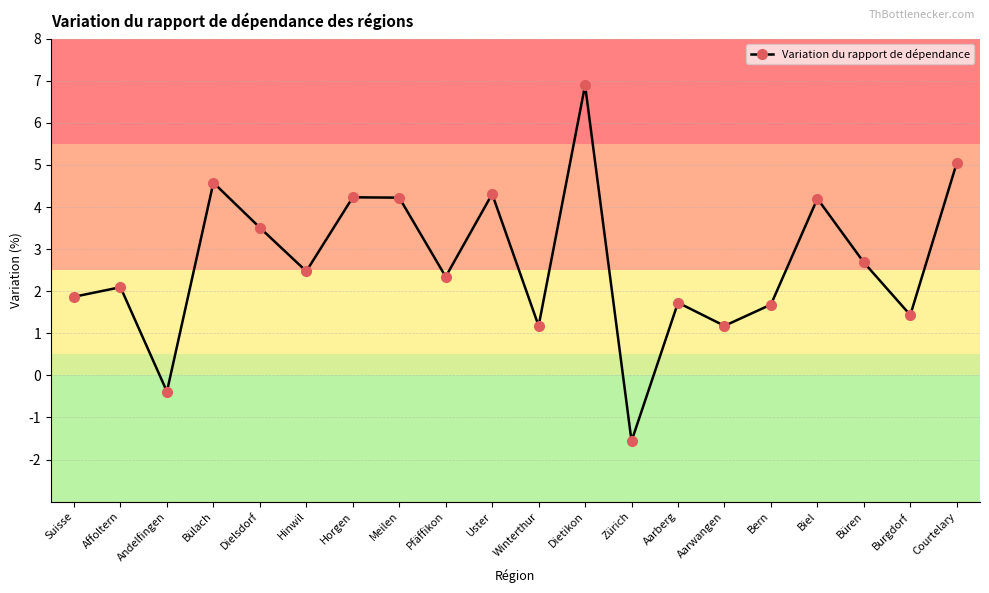

How many data points are less than 2?

8